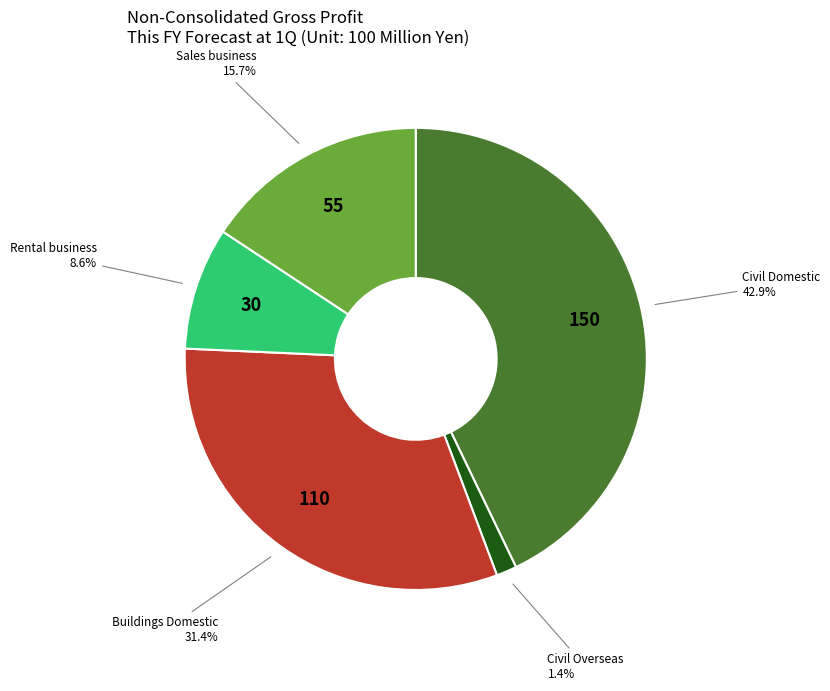

Is there any slice that represents more than half of the pie?

No